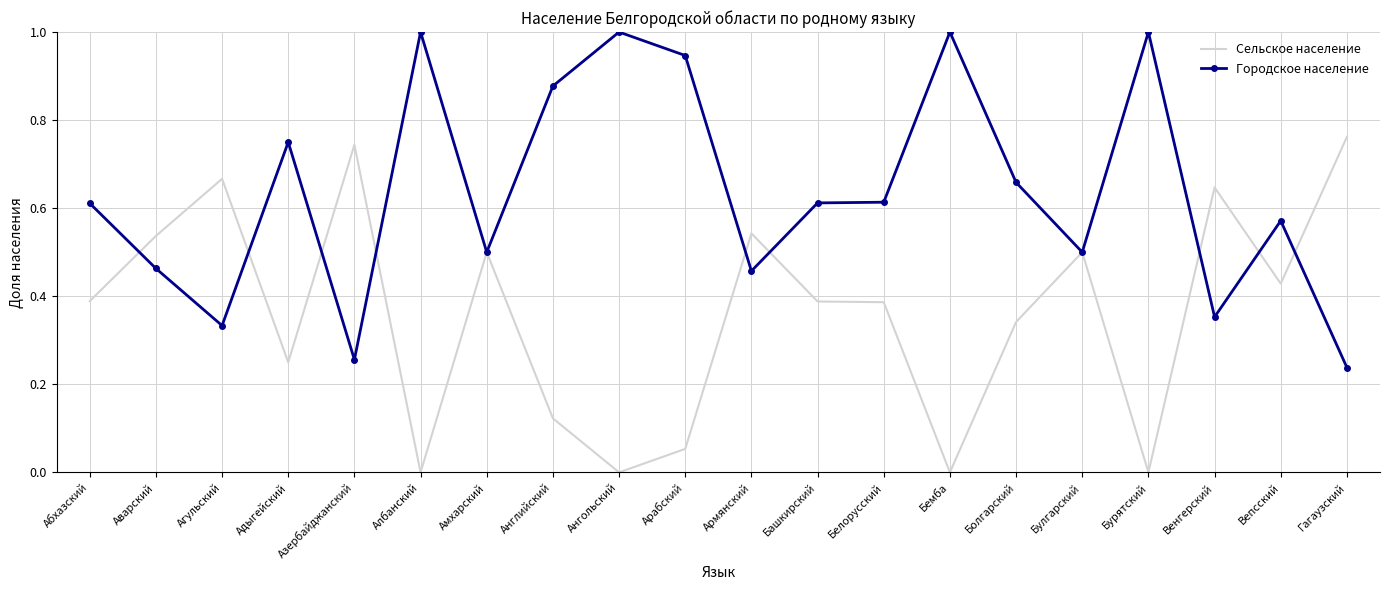

Which series has the largest total across all categories?

Городское население